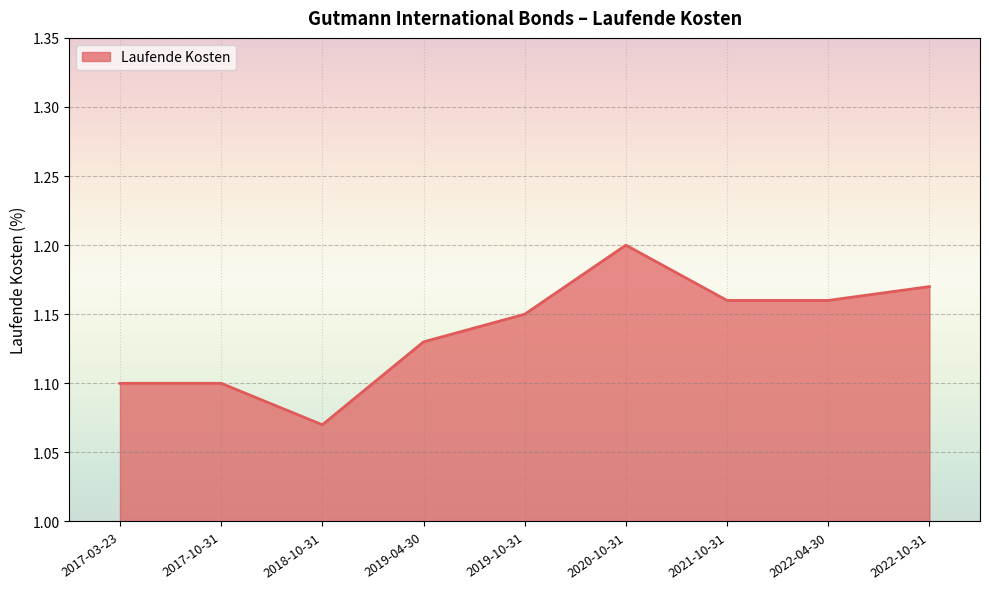

At which label is the value closest to 1?

2018-10-31